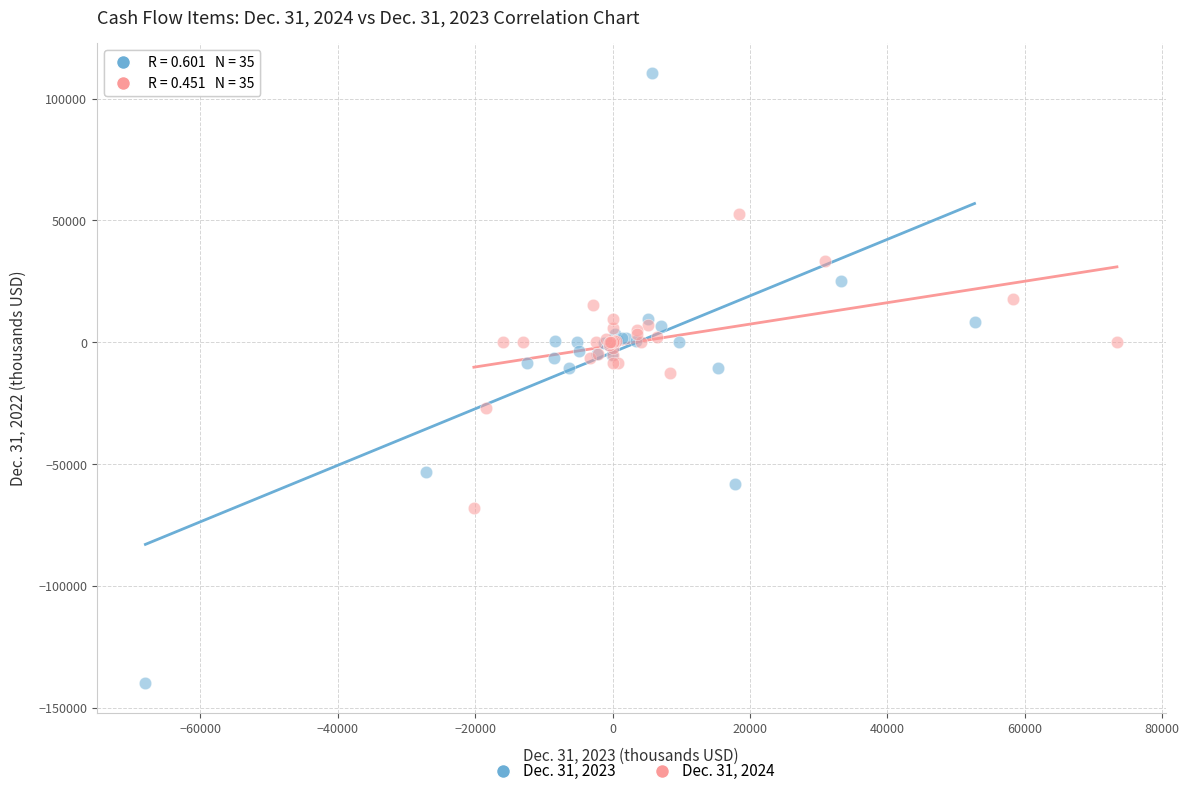

Which series reaches the minimum Y coordinate?

Dec. 31, 2023